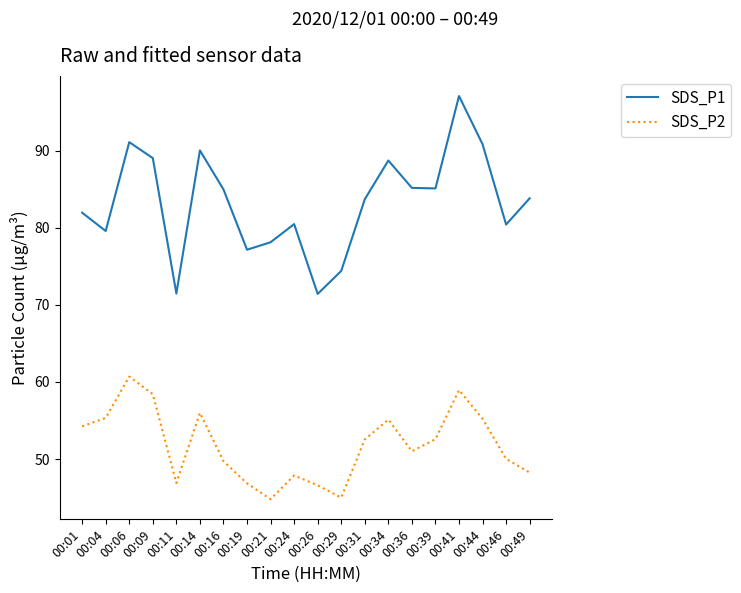

At which category is the sum across all series the highest?

00:41